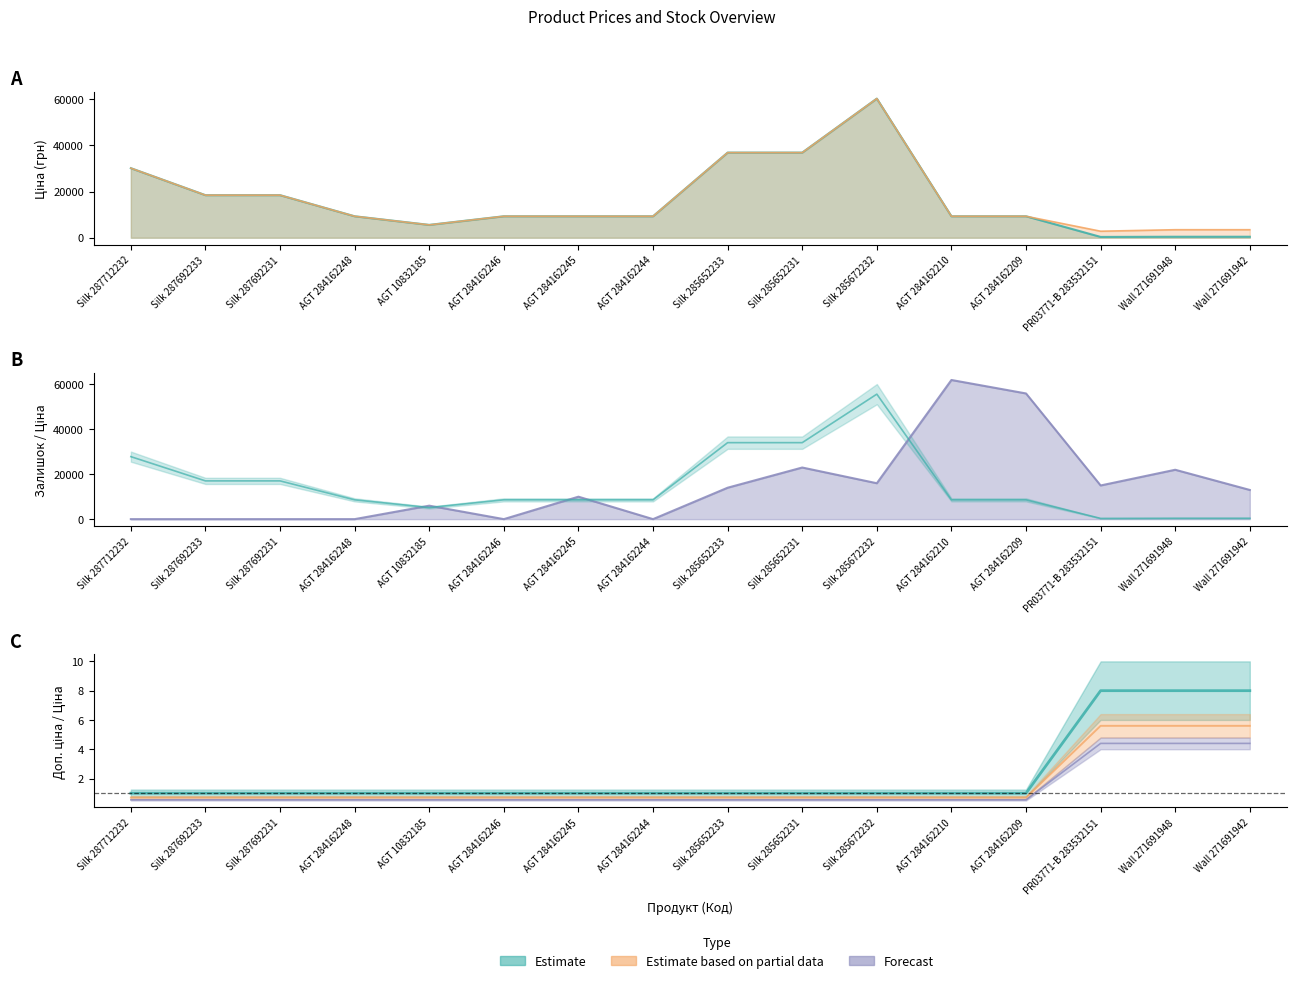

Reading left to right, extract all data points from this chart.

Ціна: Silk 287712232=30102.8	Silk 287692233=18420.9	Silk 287692231=18420.9	AGT 284162248=9290.5	AGT 10832185=5560.3	AGT 284162246=9290.5	AGT 284162245=9290.5	AGT 284162244=9290.5	Silk 285652233=36841.8	Silk 285652231=36841.8	Silk 285672232=60205.6	AGT 284162210=9290.5	AGT 284162209=9290.5	PR03771-B 283532151=352.6	Wall 271691948=434.3	Wall 271691942=434.3
Доп. ціна: Silk 287712232=30102.8	Silk 287692233=18420.9	Silk 287692231=18420.9	AGT 284162248=9290.5	AGT 10832185=5560.3	AGT 284162246=9290.5	AGT 284162245=9290.5	AGT 284162244=9290.5	Silk 285652233=36841.8	Silk 285652231=36841.8	Silk 285672232=60205.6	AGT 284162210=9290.5	AGT 284162209=9290.5	PR03771-B 283532151=2821.2	Wall 271691948=3474.1	Wall 271691942=3474.1
Залишок: Silk 287712232=0.0	Silk 287692233=0.0	Silk 287692231=0.0	AGT 284162248=0.0	AGT 10832185=6000.0	AGT 284162246=0.0	AGT 284162245=10000.0	AGT 284162244=0.0	Silk 285652233=14000.0	Silk 285652231=23000.0	Silk 285672232=16000.0	AGT 284162210=62000.0	AGT 284162209=56000.0	PR03771-B 283532151=15000.0	Wall 271691948=22000.0	Wall 271691942=13000.0